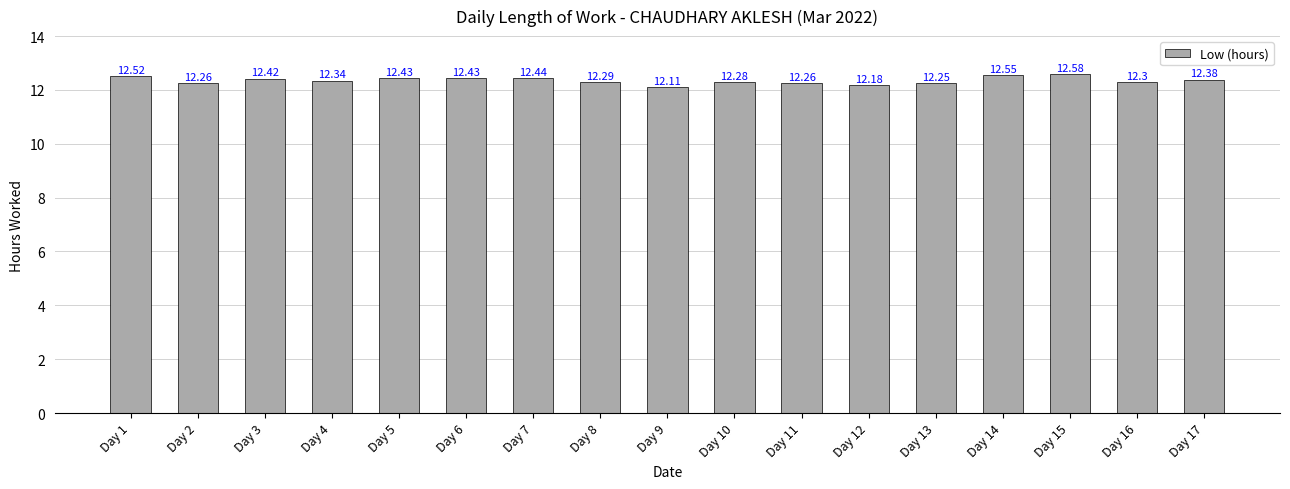

Between Day 3 and Day 10, which is larger?

Day 3